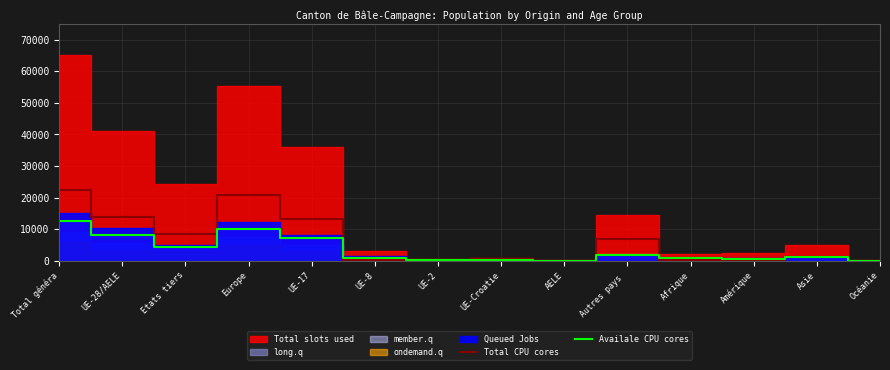

What is the label of the 3rd point from the right?

Amérique